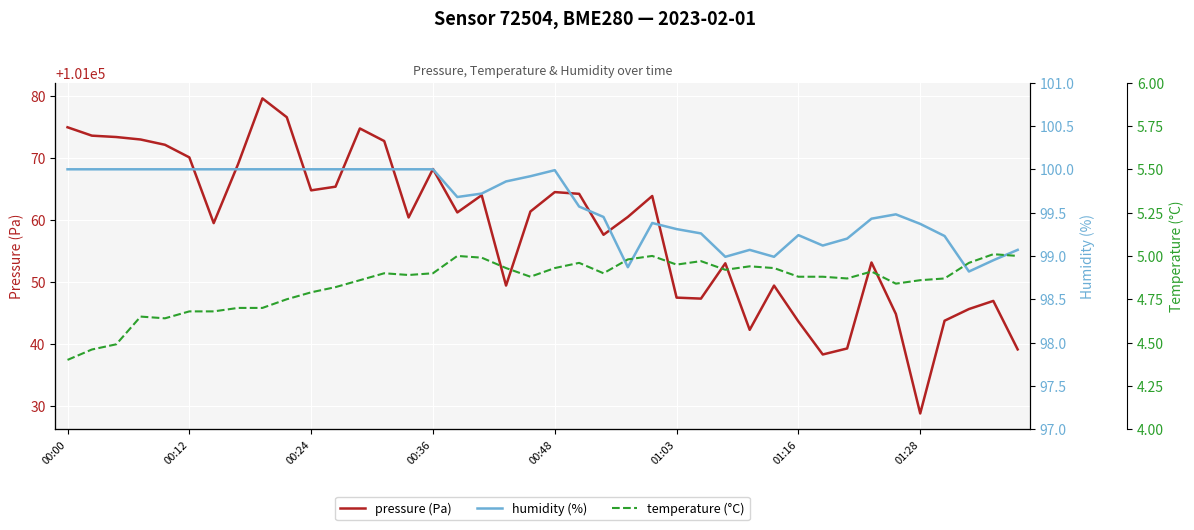

Which label corresponds to the smallest value in the chart?

00:00